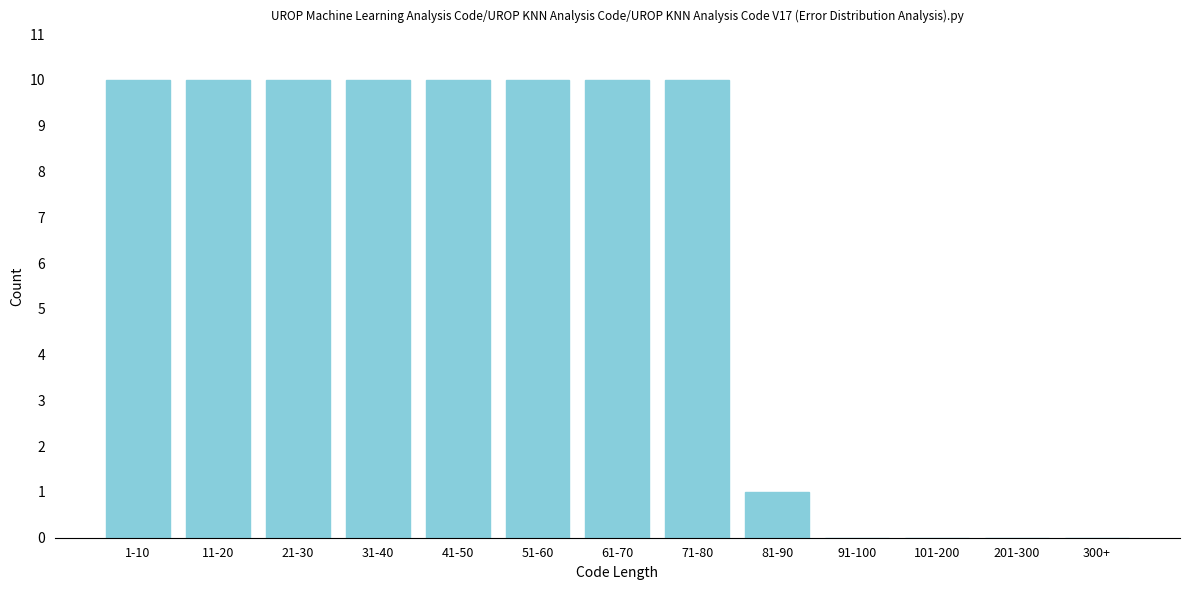

Reading right to left, what are all the values shown in this chart?

300+=0	201-300=0	101-200=0	91-100=0	81-90=1	71-80=10	61-70=10	51-60=10	41-50=10	31-40=10	21-30=10	11-20=10	1-10=10